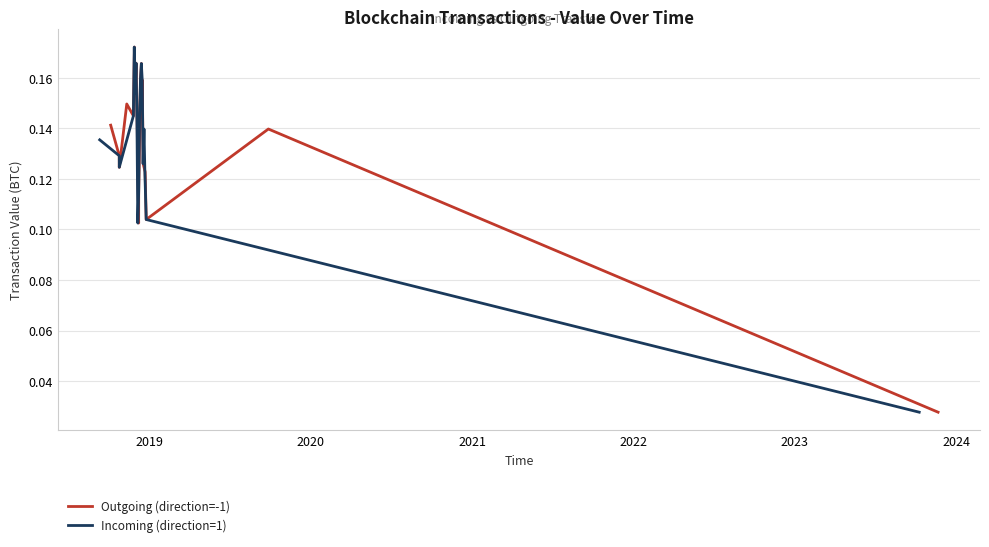

Reading left to right, transcribe all the data shown in this chart.

Outgoing (direction=-1): 0.1	0.1	0.1	0.1	0.1	0.2	0.2	0.2	0.1	0.1	0.1	0.2	0.2	0.1	0.2	0.1	0.1	0.1	0.1	0.0
Incoming (direction=1): 0.1	0.1	0.1	0.1	0.2	0.2	0.2	0.1	0.1	0.1	0.1	0.2	0.2	0.2	0.1	0.1	0.1	0.1	0.0	0.0